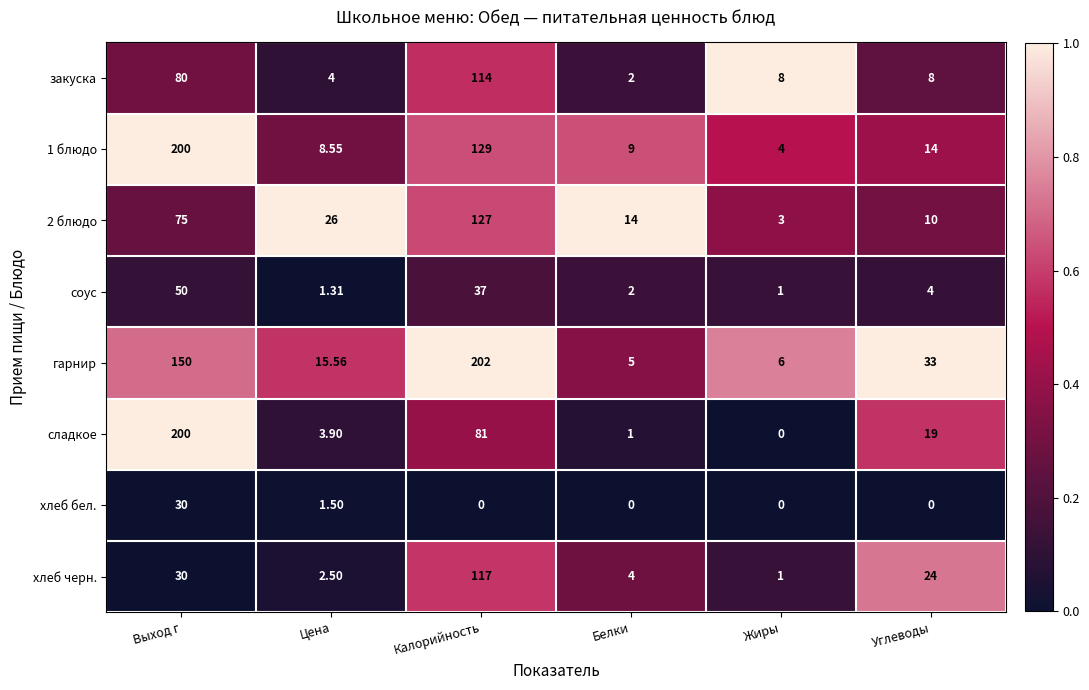

Count the number of data series in this chart.

8